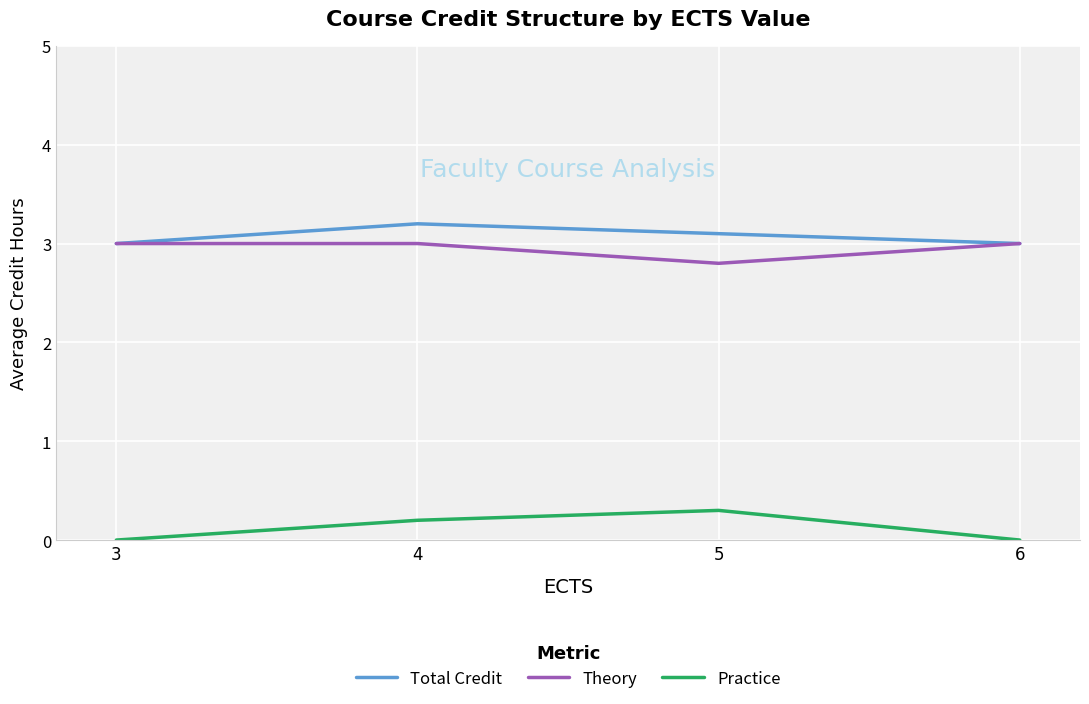

In Total Credit, how many points are higher than both neighbors (excluding endpoints)?

1